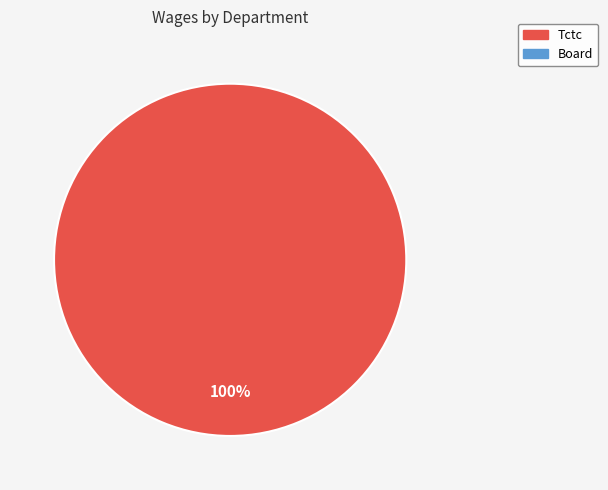

Does any single category account for the majority?

Yes